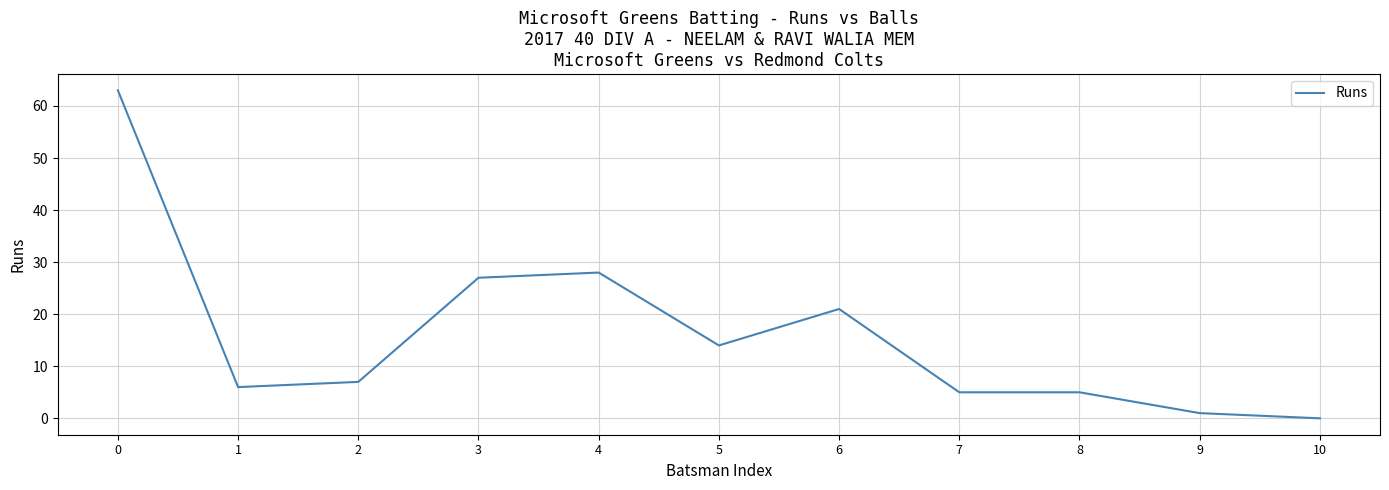

How many values are below 7?

5